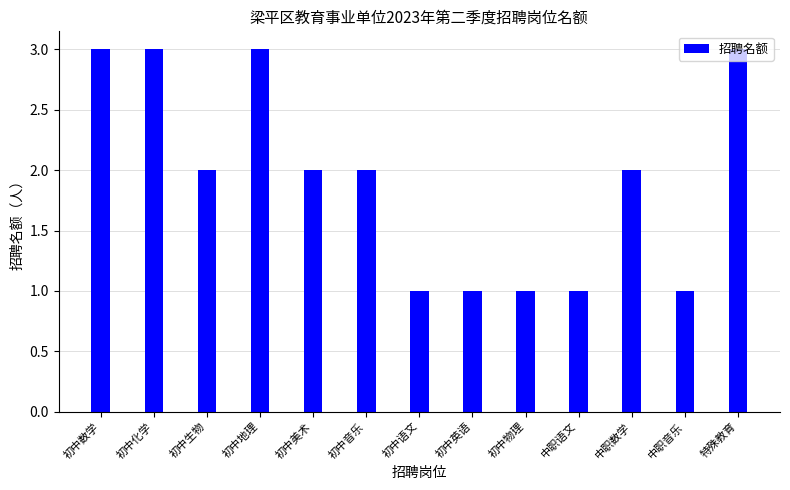

What is the maximum value shown in the chart?

3